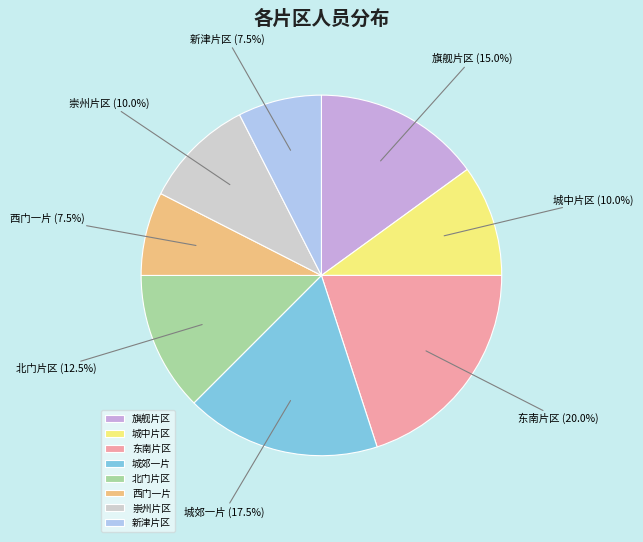

Is there a majority slice in this chart?

No